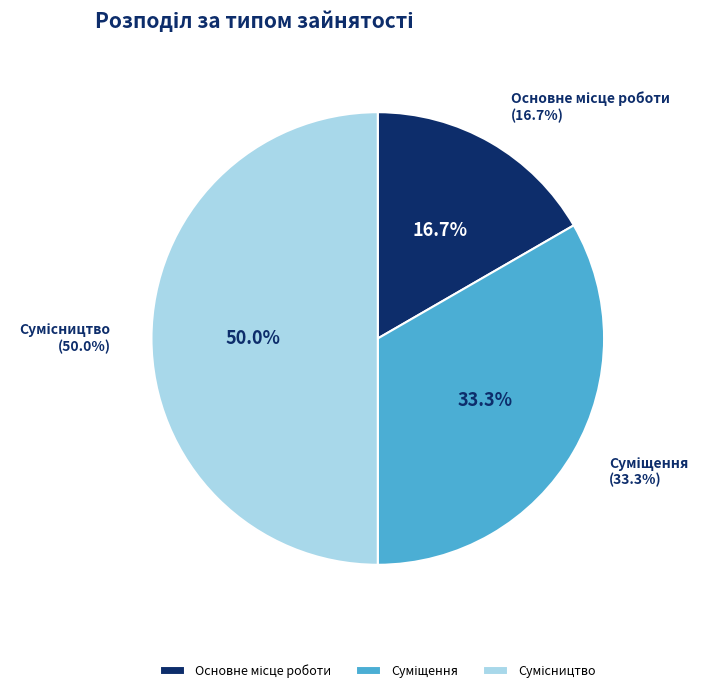

True or false: Сумісництво accounts for 63% of the total.

False